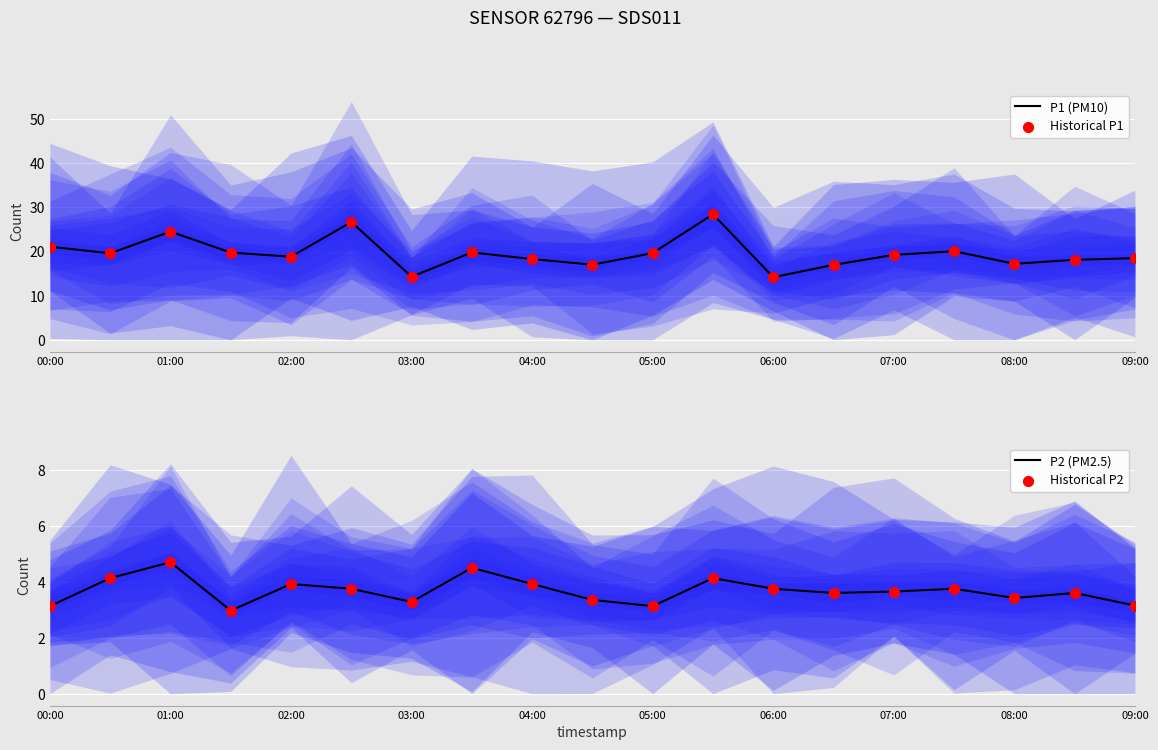

Which series contains the lowest Y value?

P2 (PM2.5)